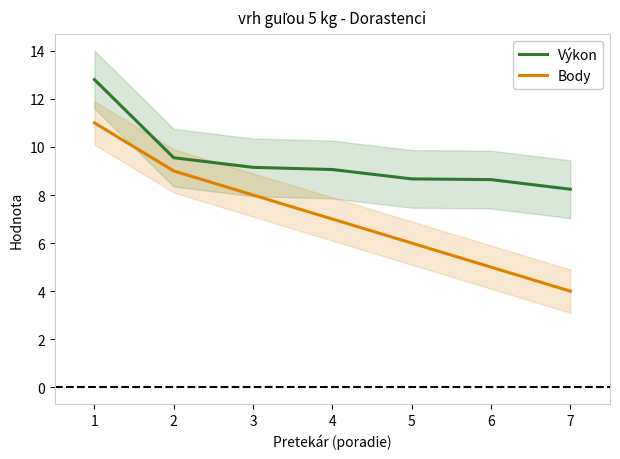

What is the sum of the Výkon values at 1 and 2?

22.4